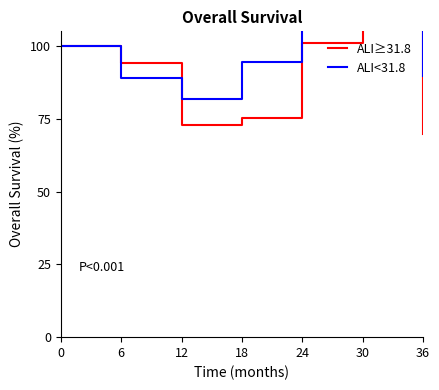

True or false: ALI<31.8 and ALI≥31.8 intersect in this chart.

True